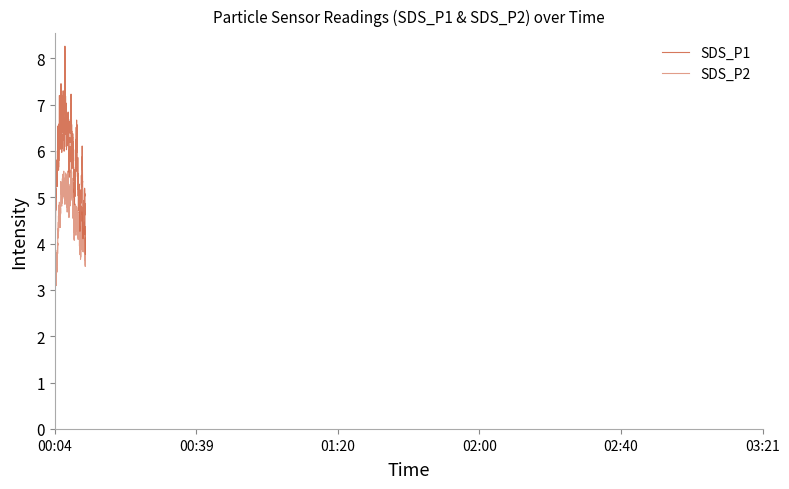

At which category does SDS_P1 reach its first local peak?

00:14